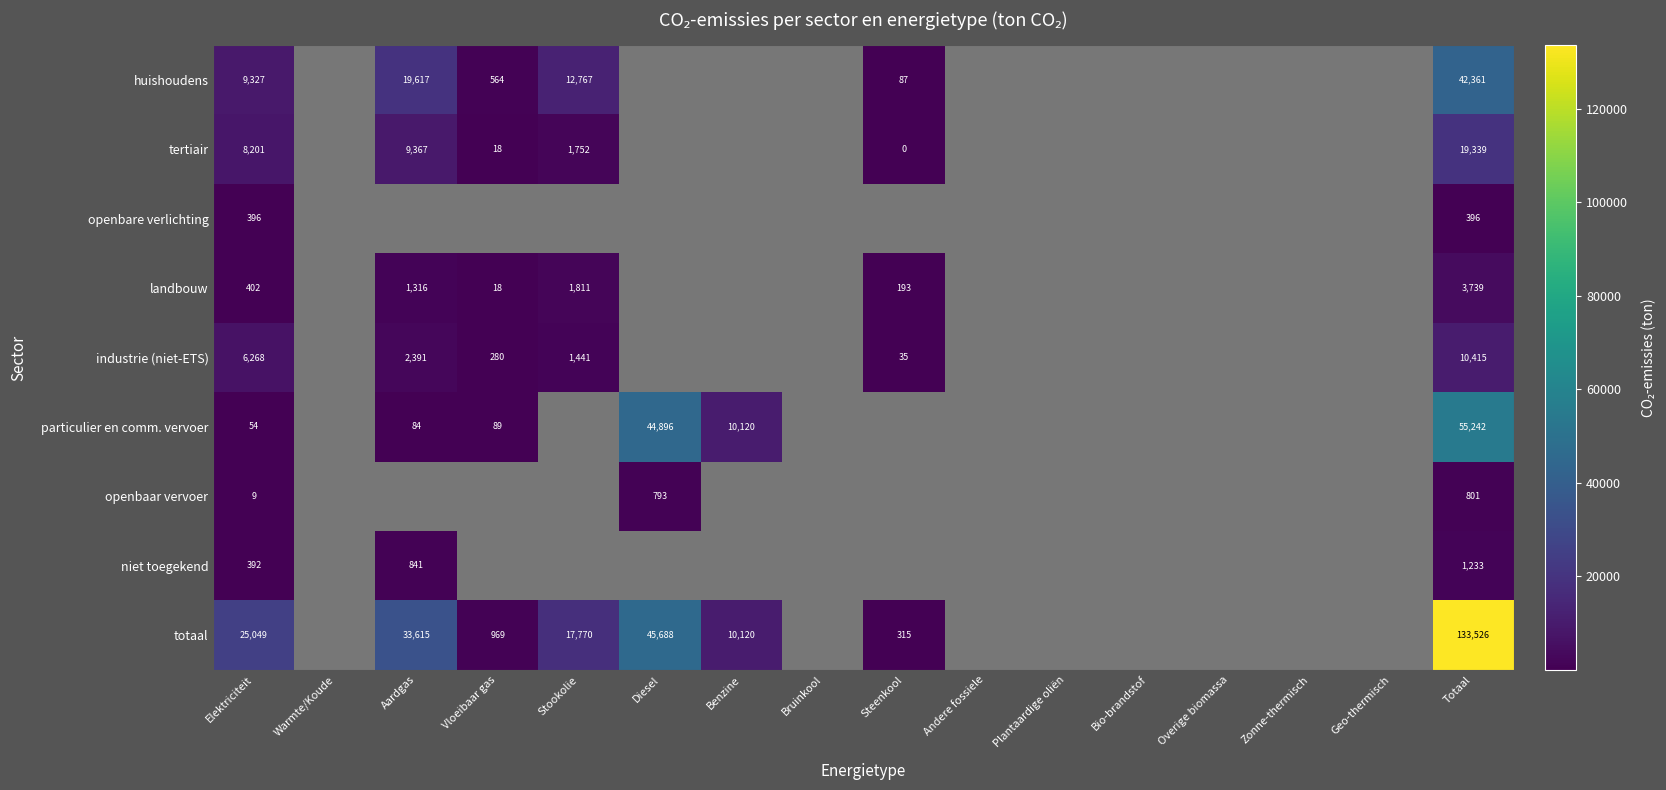

Is it true that landbouw equals 193 at Steenkool?

True